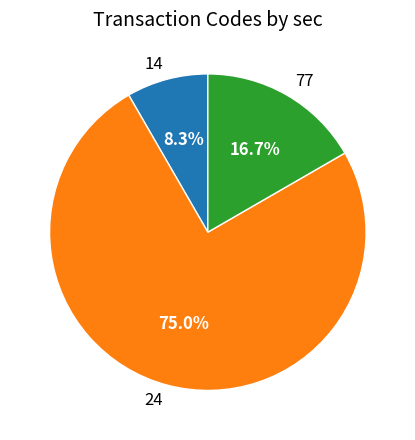

True or false: 77 accounts for 30% of the total.

False